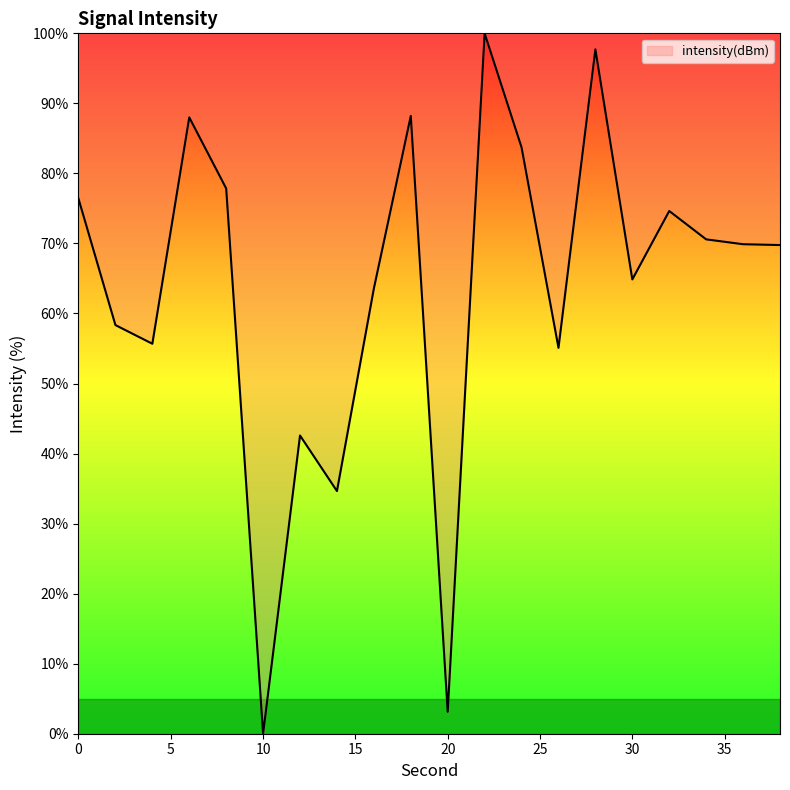

Does the chart have visible grid lines?

No